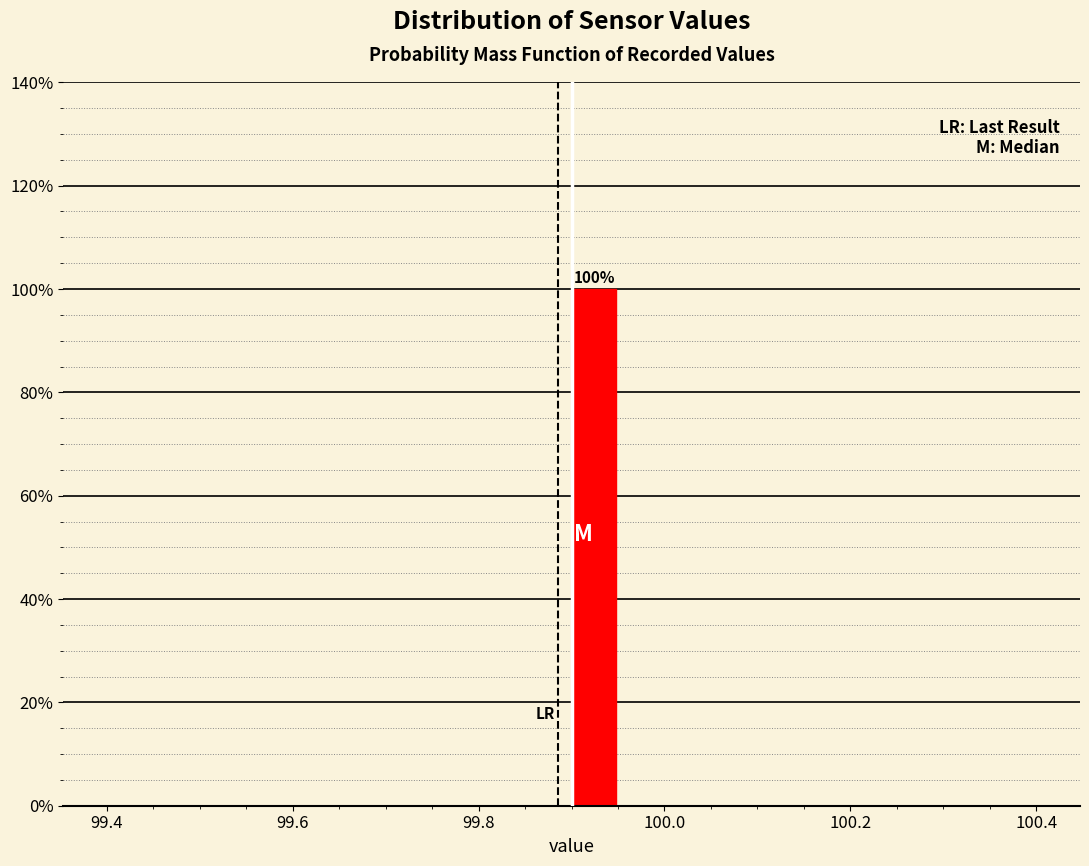

Around what value on the x-axis is the tallest bar? Give the approximate position of its centre, as read against the axis.

99.92